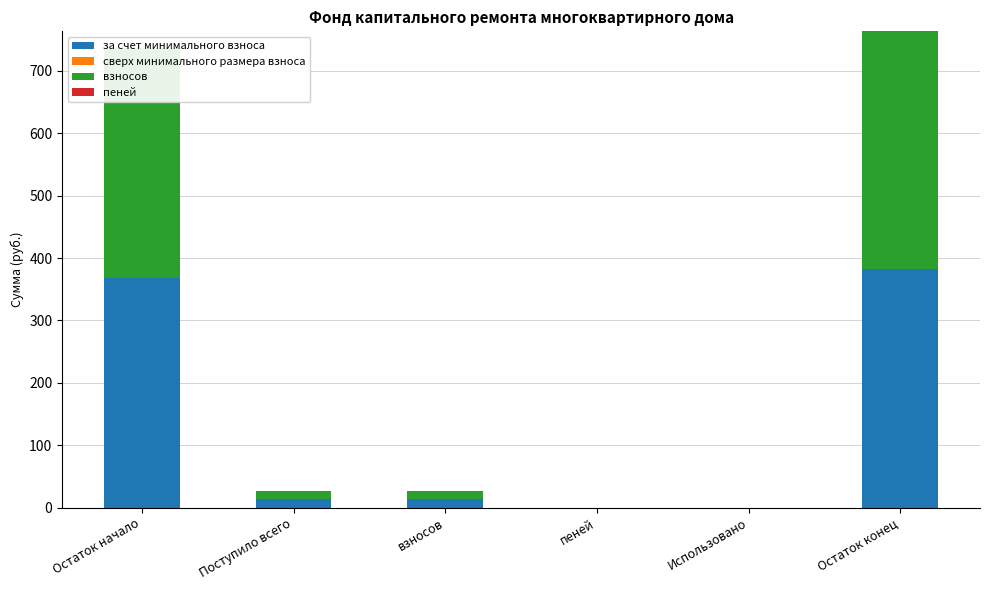

The value of за счет минимального взноса at Использовано is 0.0. True or false?

True